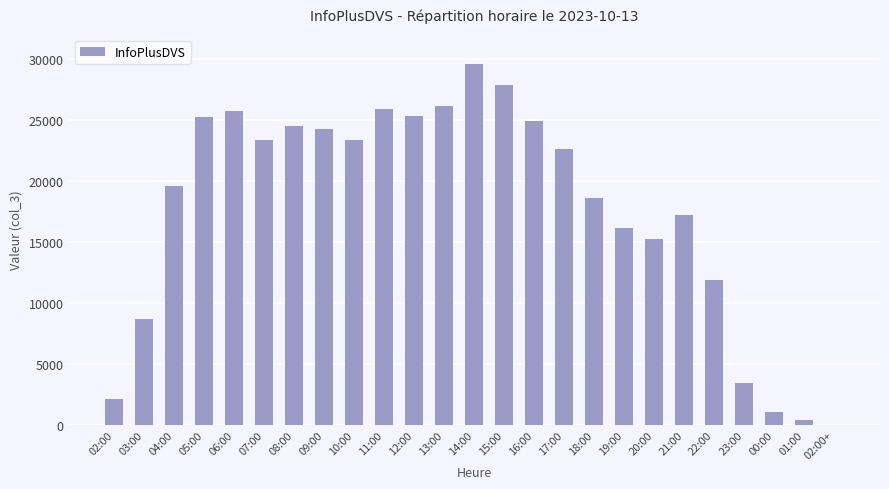

Are the bars horizontal?

No